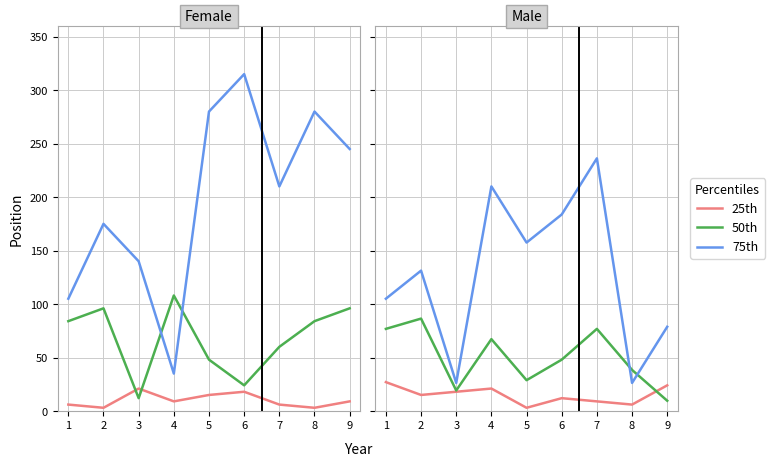

List the series in order of their peak value, lowest first.

25th, 50th, 75th